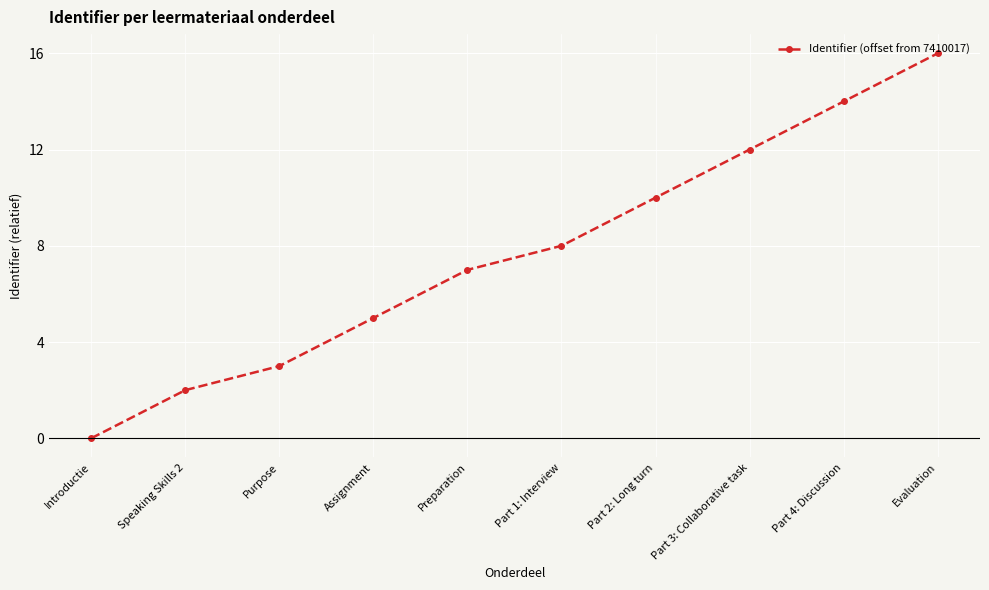

What is the label of the 10th point from the right?

Introductie